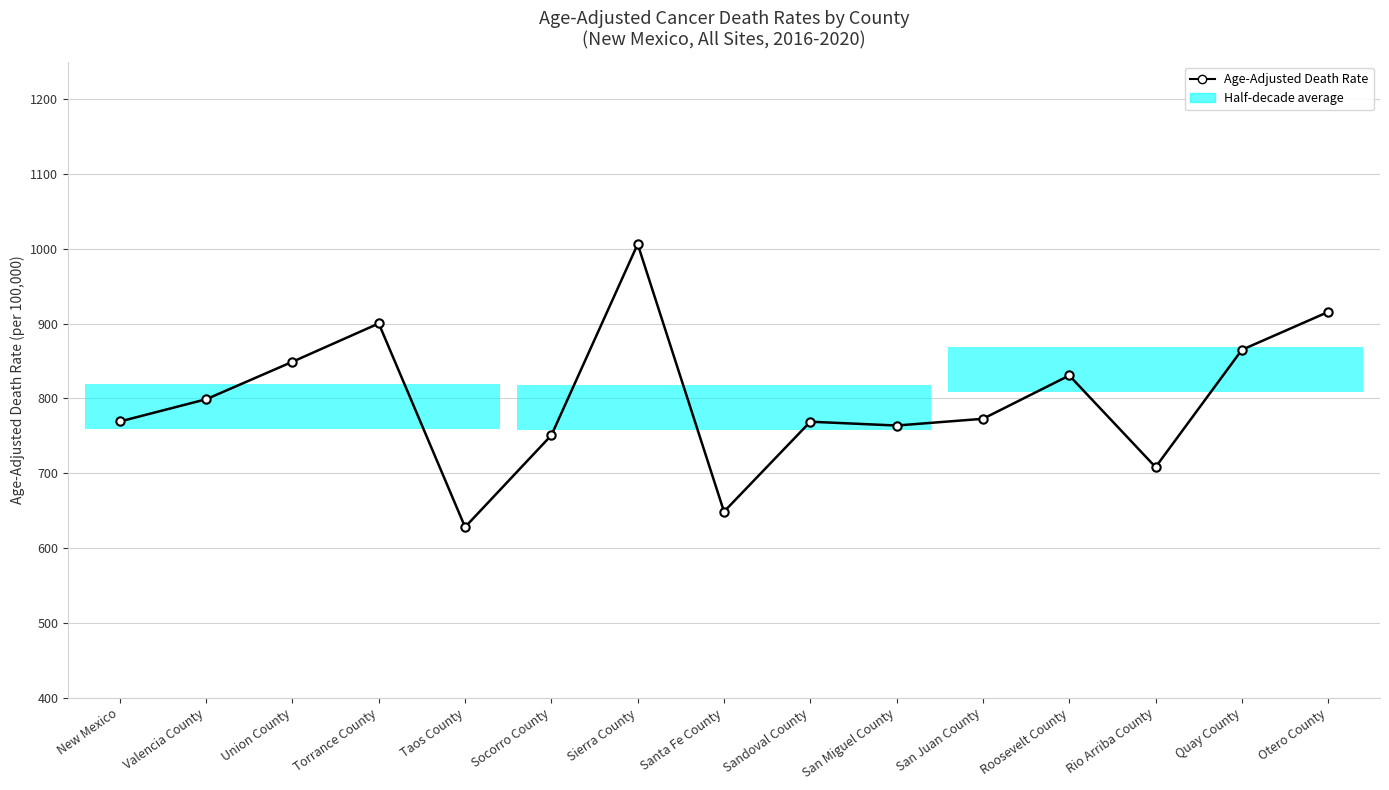

What is the label of the 11th bar from the right?

Taos County